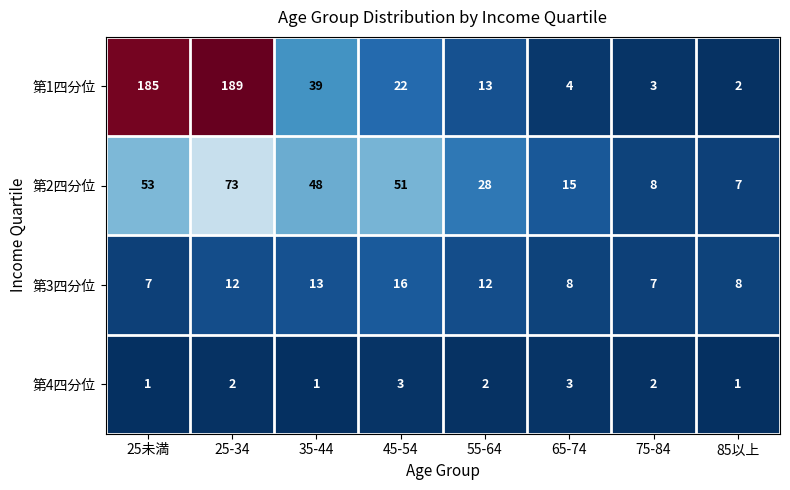

At which category is the sum across all series the highest?

25-34